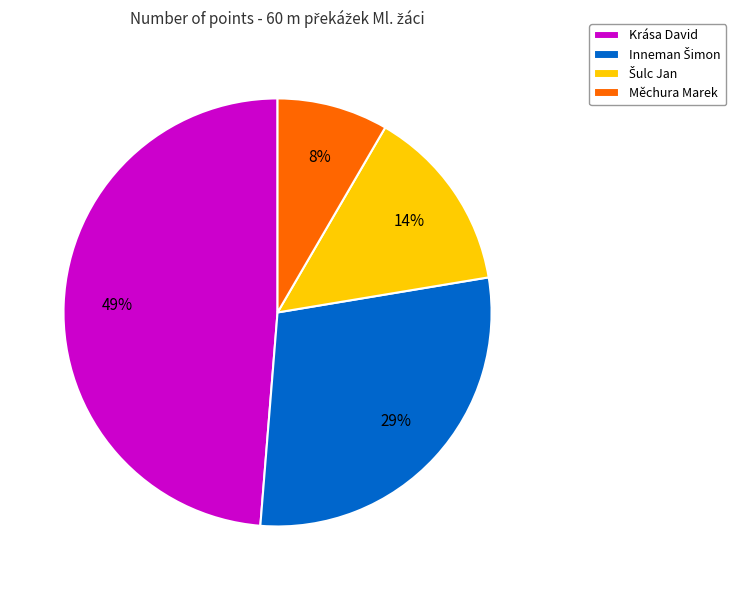

To the nearest percent, what is the average slice percentage?

25%